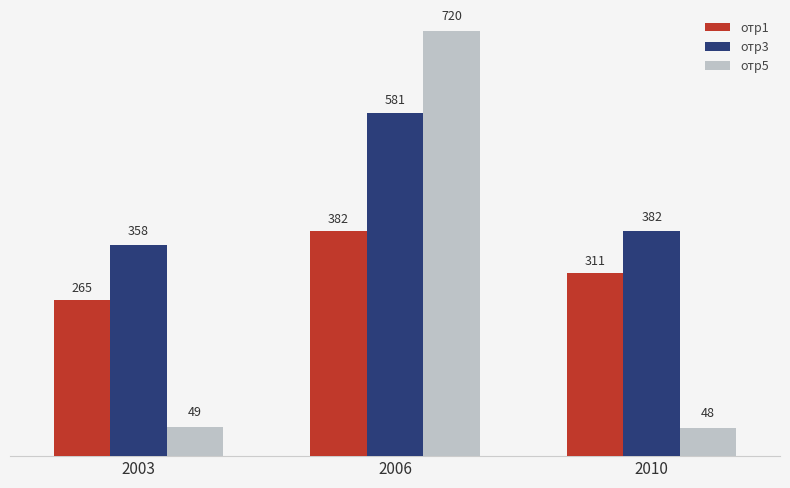

List the labels in order of отр5 value, largest first.

2006, 2003, 2010